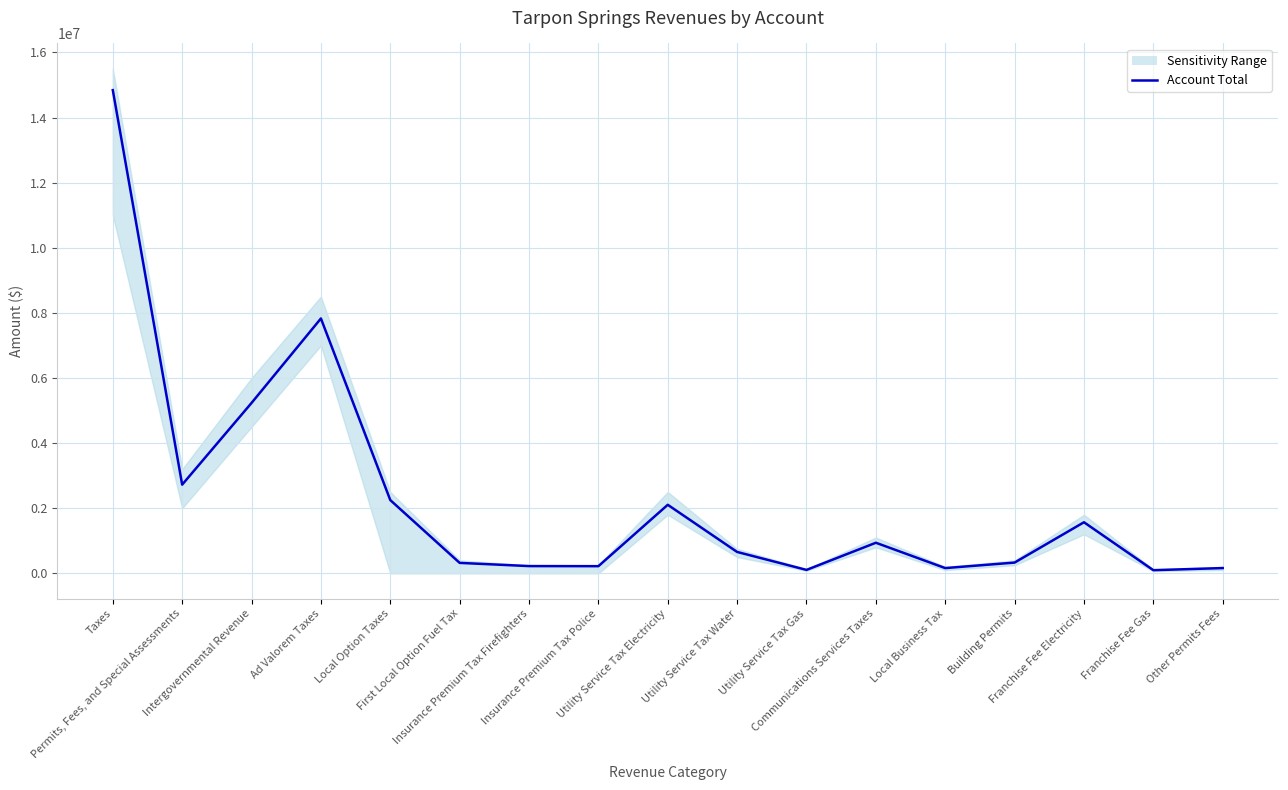

True or false: the data shows 105646 at Utility Service Tax Gas.

True